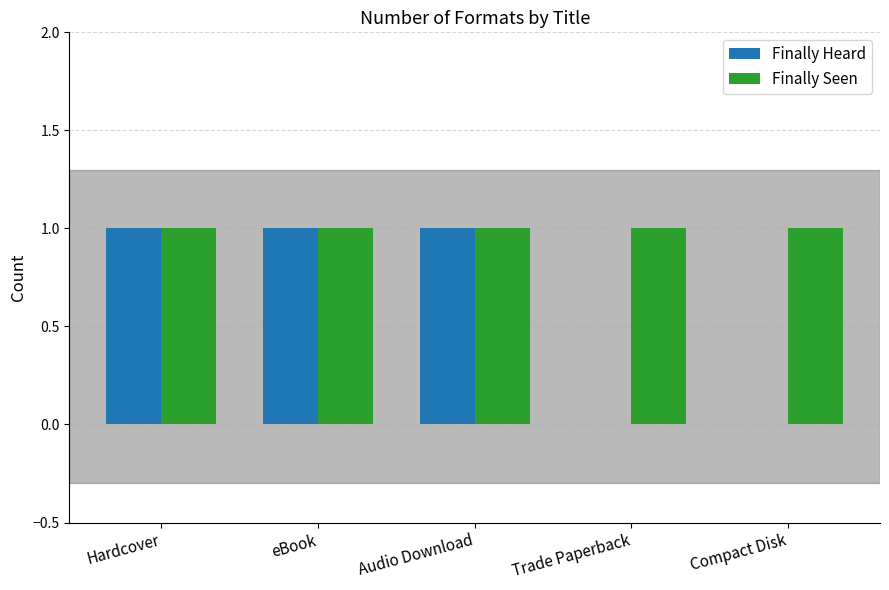

Which series has the largest total across all categories?

Finally Seen